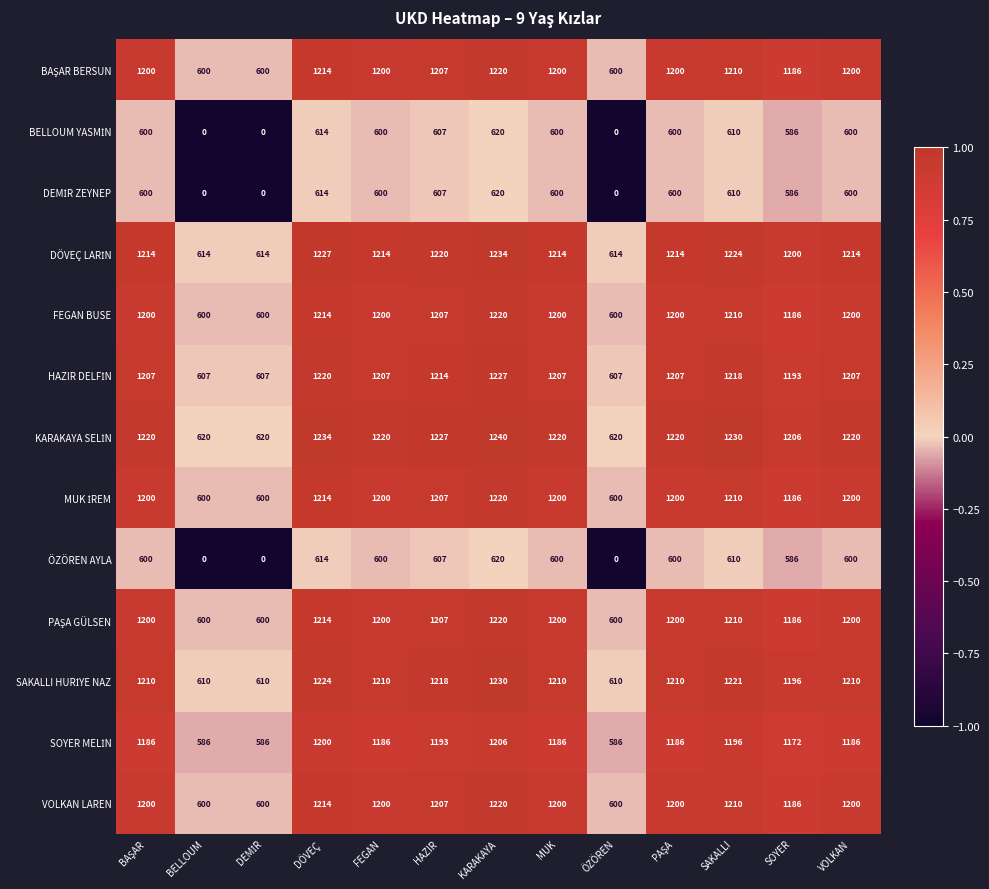

At which category is the sum across all series the highest?

KARAKAYA